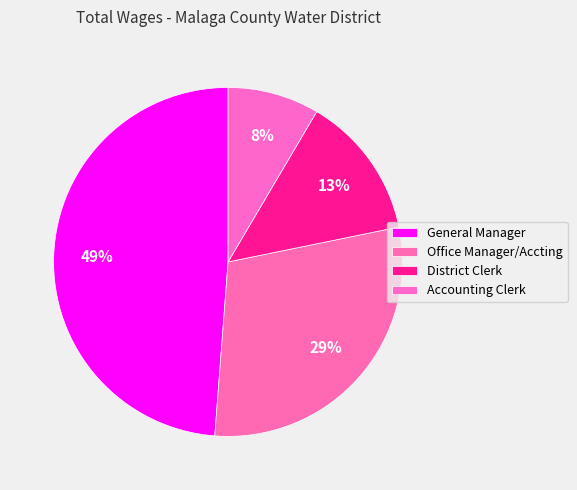

To the nearest percent, what is the average slice percentage?

25%